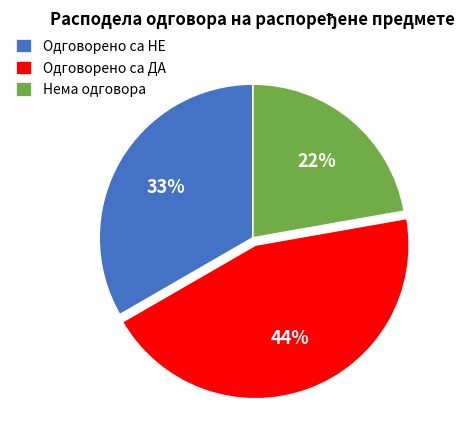

Is it true that Одговорено са НЕ is 33% of the pie?

True